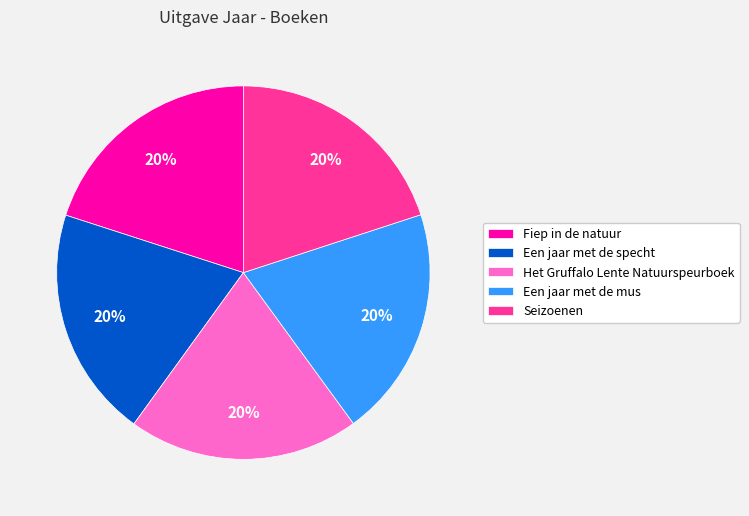

Count the number of slices in the pie.

5